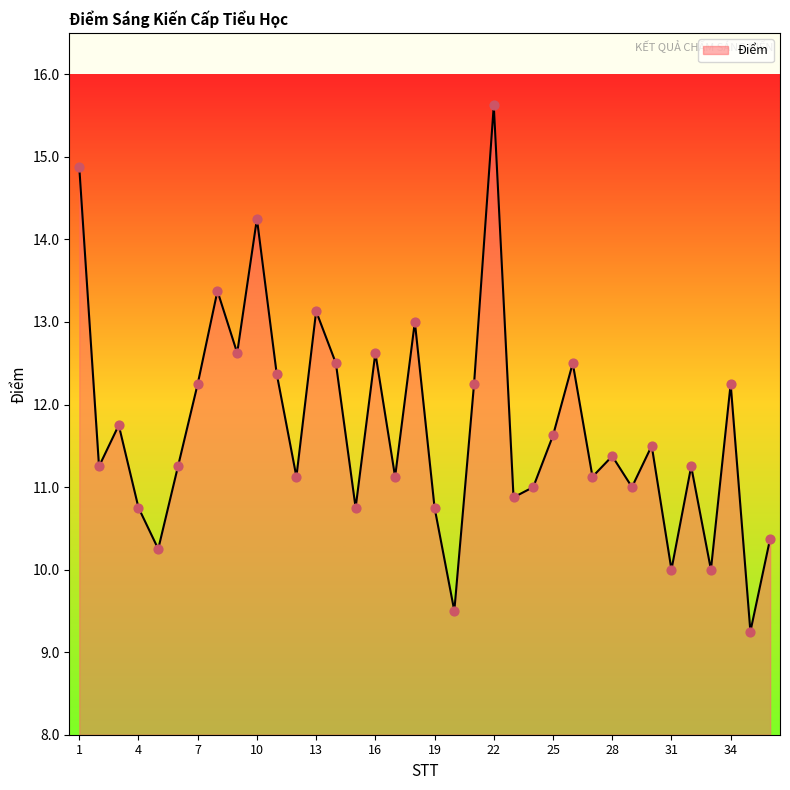

What is the maximum value shown in the chart?

15.6